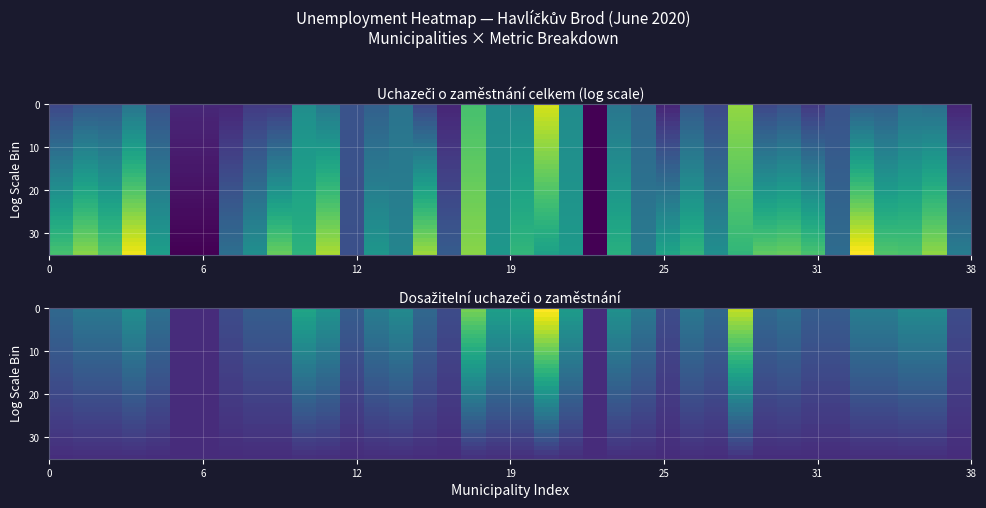

At how many categories does at least one series exceed 4?

3